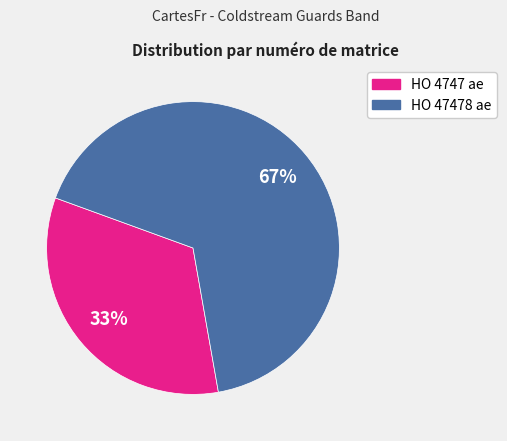

To the nearest percent, what is the combined percentage of HO 47478 ae and HO 4747 ae?

100%